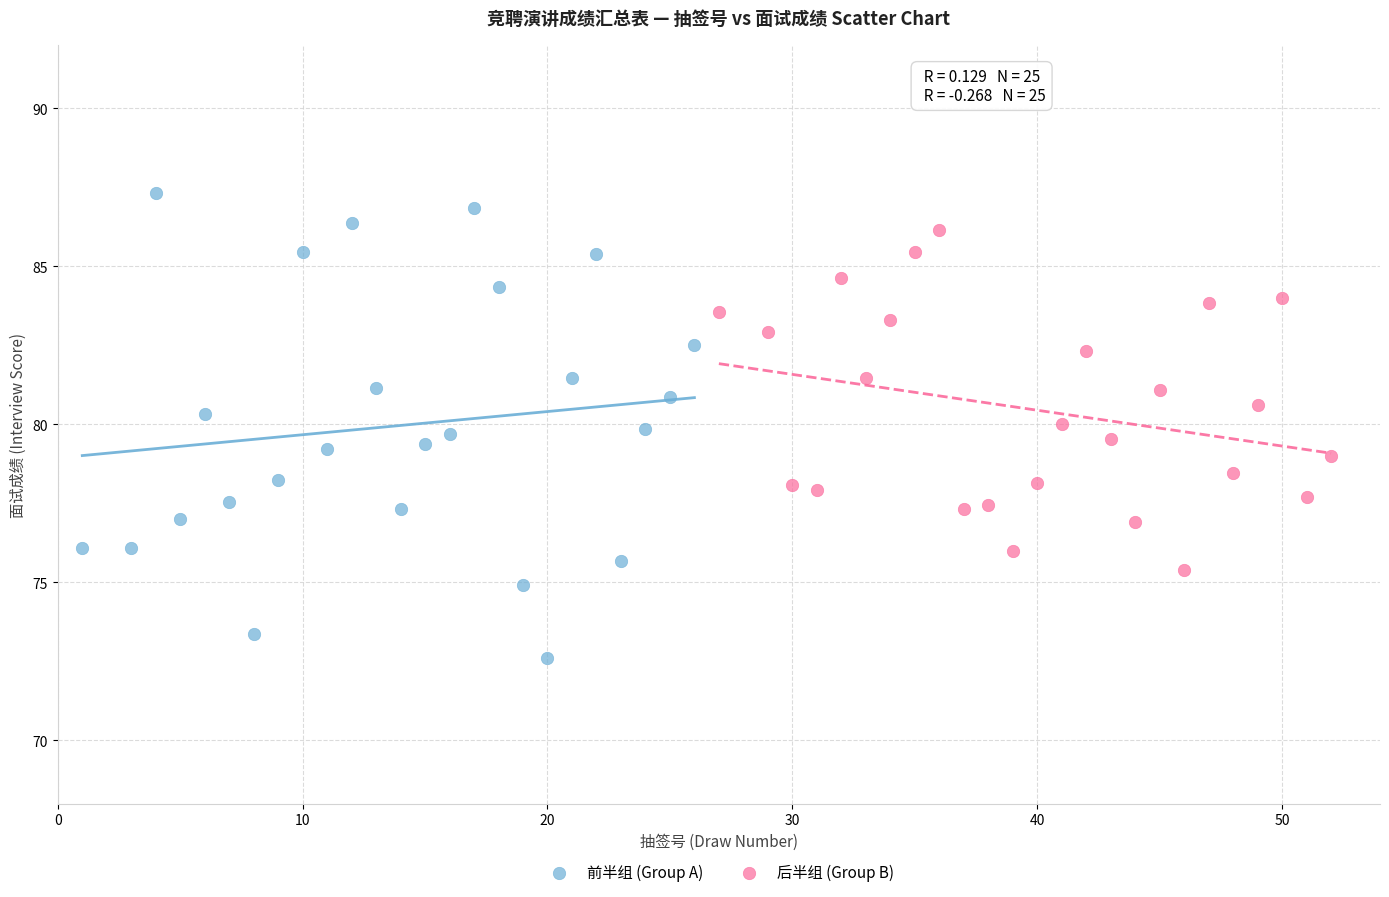

Which series has the widest spread of Y values?

前半组 (Group A)